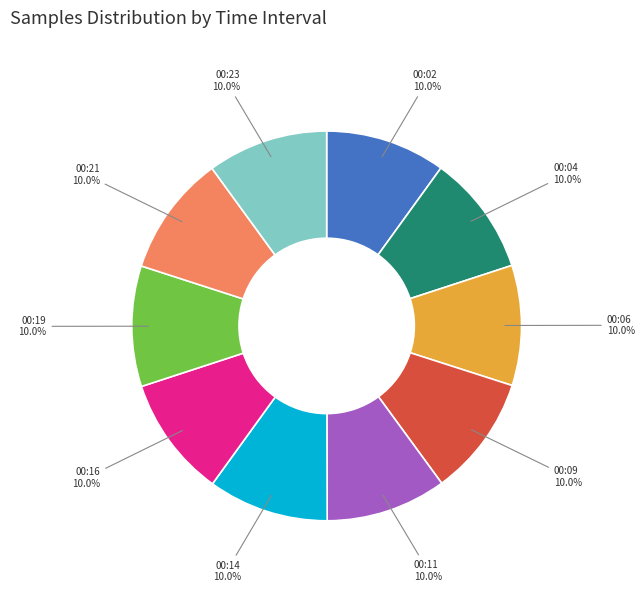

Is it true that 00:06 is 1% of the pie?

False